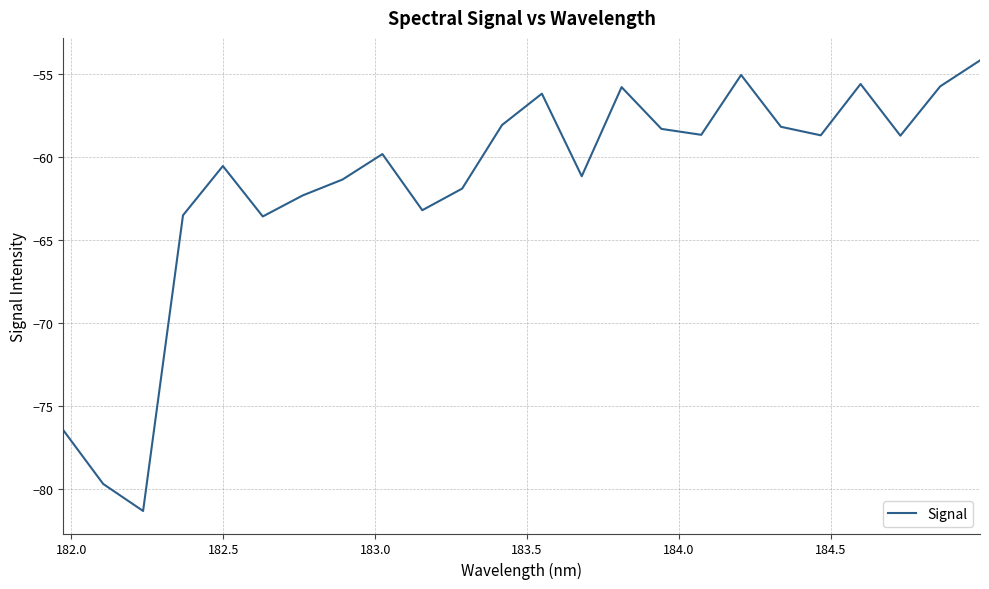

What is the maximum value shown in the chart?

-54.2